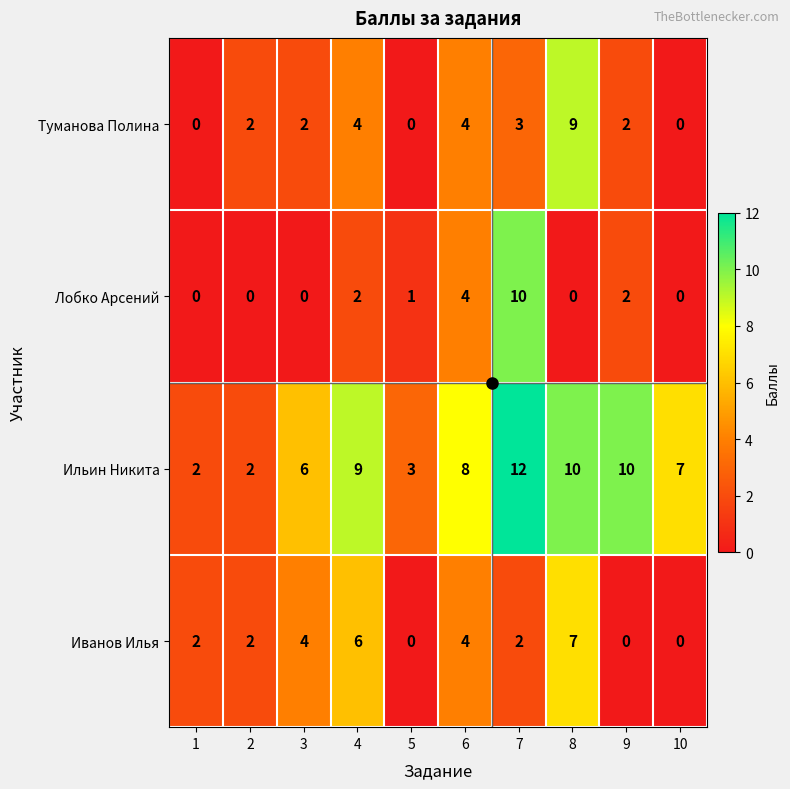

Is the value of Ильин Никита at 8 greater than the value of Иванов Илья at 5?

Yes